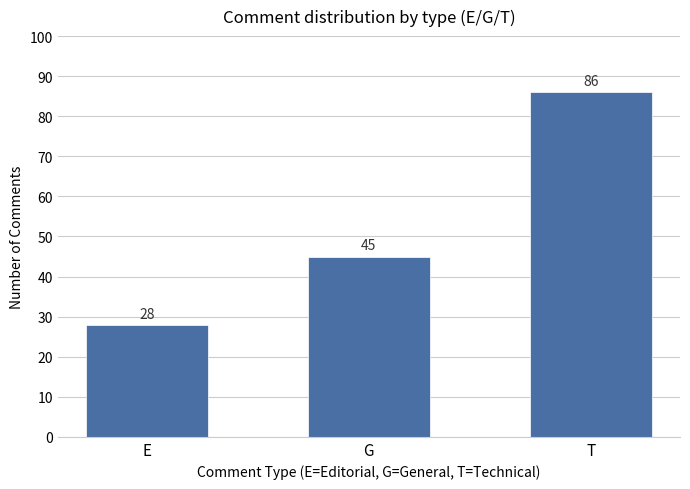

Is it true that the value at E is 45?

False